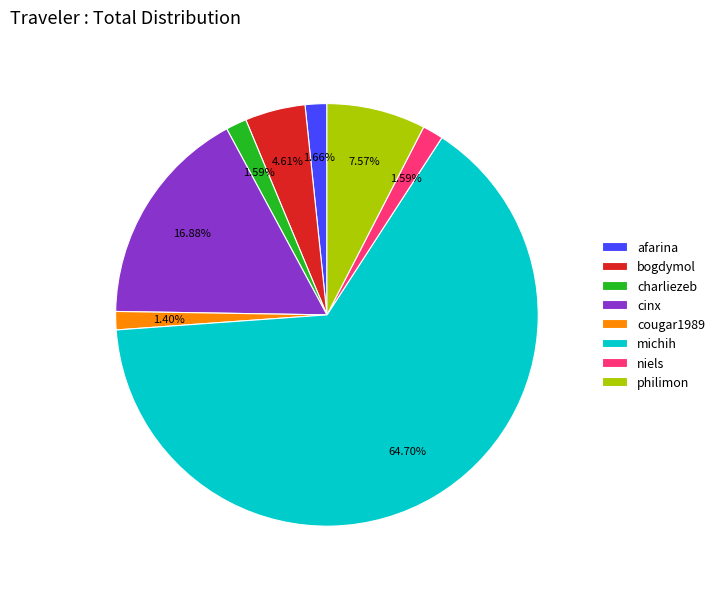

Which slice is the largest?

michih